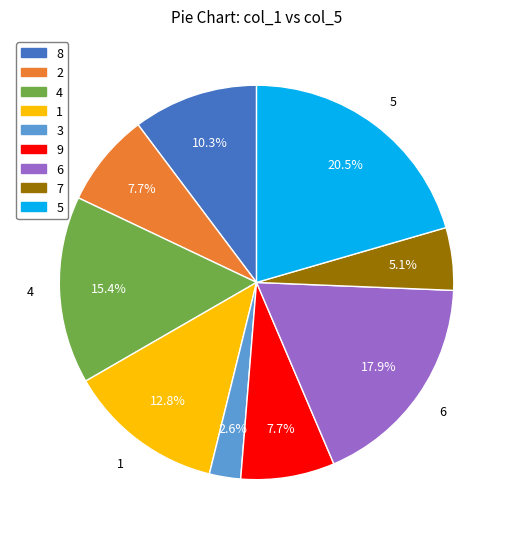

Does 3 represent more than half of the total?

No